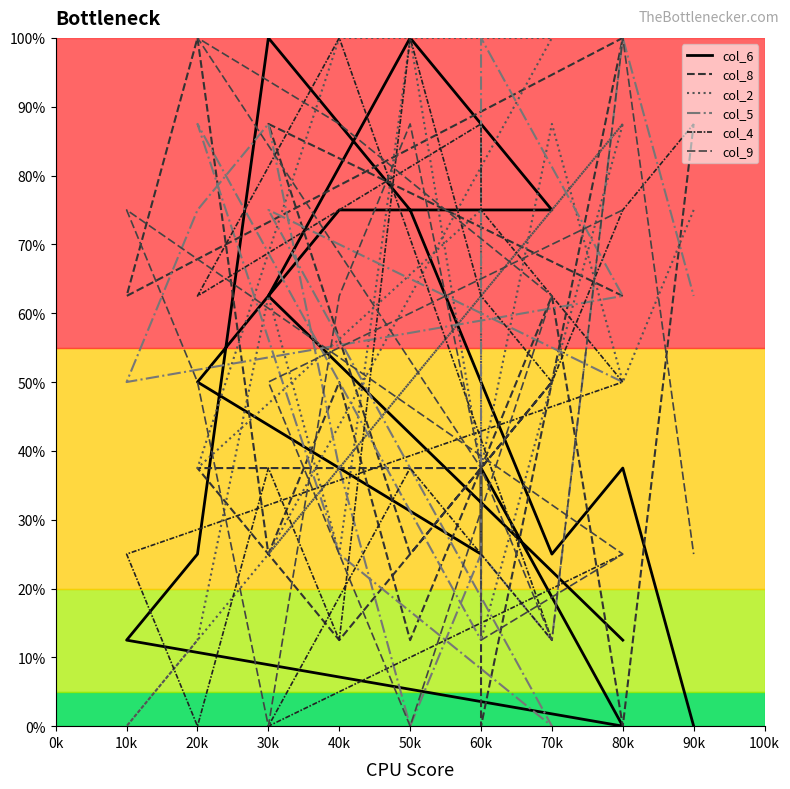

Reading left to right, extract all data points from this chart.

col_6: 12.5	62.5	100.0	75.0	75.0	50.0	25.0	37.5	0.0	12.5	25.0	100.0	87.5	75.0	50.0	25.0	37.5	0.0
col_8: 62.5	87.5	25.0	50.0	12.5	37.5	37.5	0.0	100.0	62.5	100.0	25.0	50.0	12.5	37.5	62.5	0.0	87.5
col_2: 87.5	25.0	62.5	100.0	100.0	37.5	75.0	12.5	87.5	0.0	12.5	62.5	25.0	100.0	37.5	87.5	50.0	75.0
col_5: 50.0	75.0	37.5	0.0	25.0	87.5	12.5	100.0	62.5	50.0	75.0	87.5	37.5	0.0	25.0	12.5	100.0	62.5
col_4: 25.0	0.0	37.5	12.5	100.0	62.5	87.5	75.0	50.0	25.0	0.0	37.5	12.5	100.0	62.5	50.0	75.0	87.5
col_9: 75.0	50.0	0.0	62.5	87.5	100.0	37.5	12.5	25.0	75.0	50.0	0.0	62.5	87.5	37.5	12.5	100.0	25.0